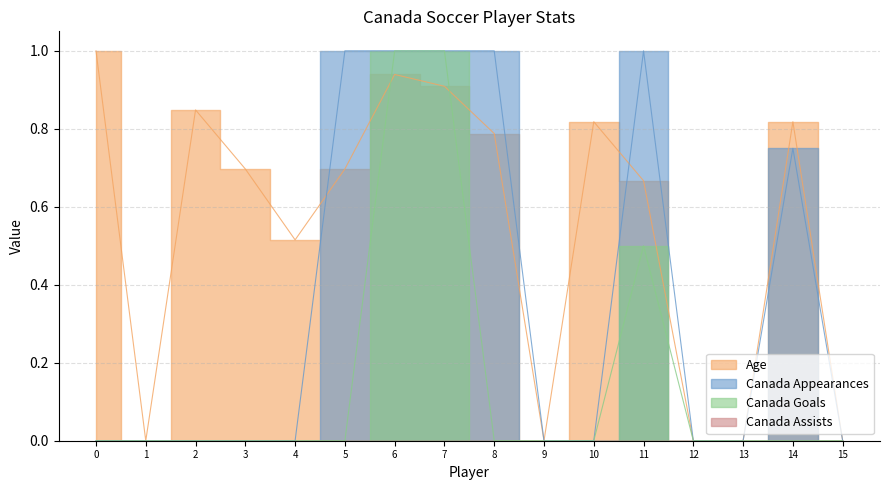

Which series has the widest spread of values?

Age